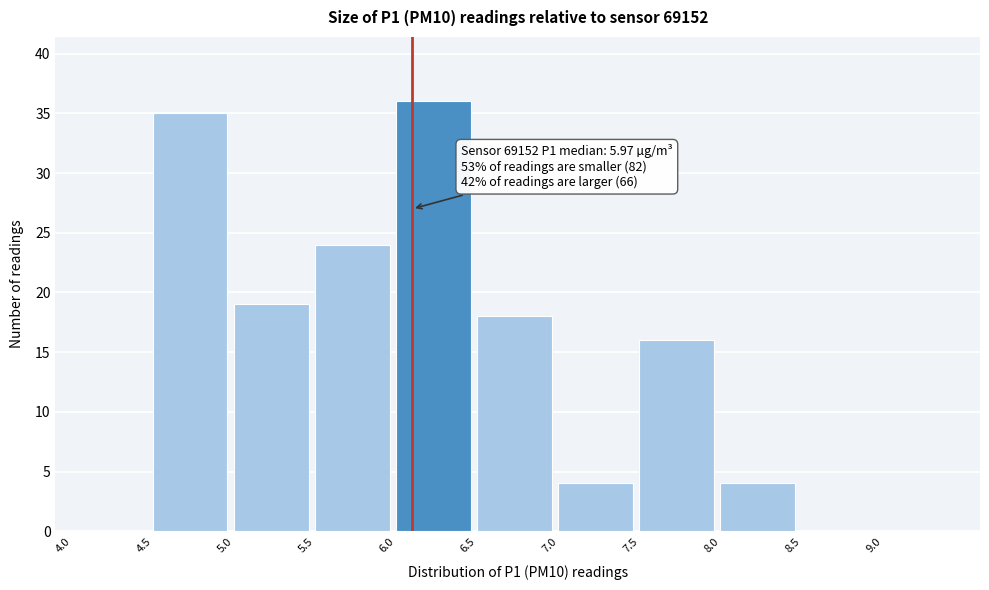

Which range on the x-axis has the tallest bar?

6.0 to 6.5